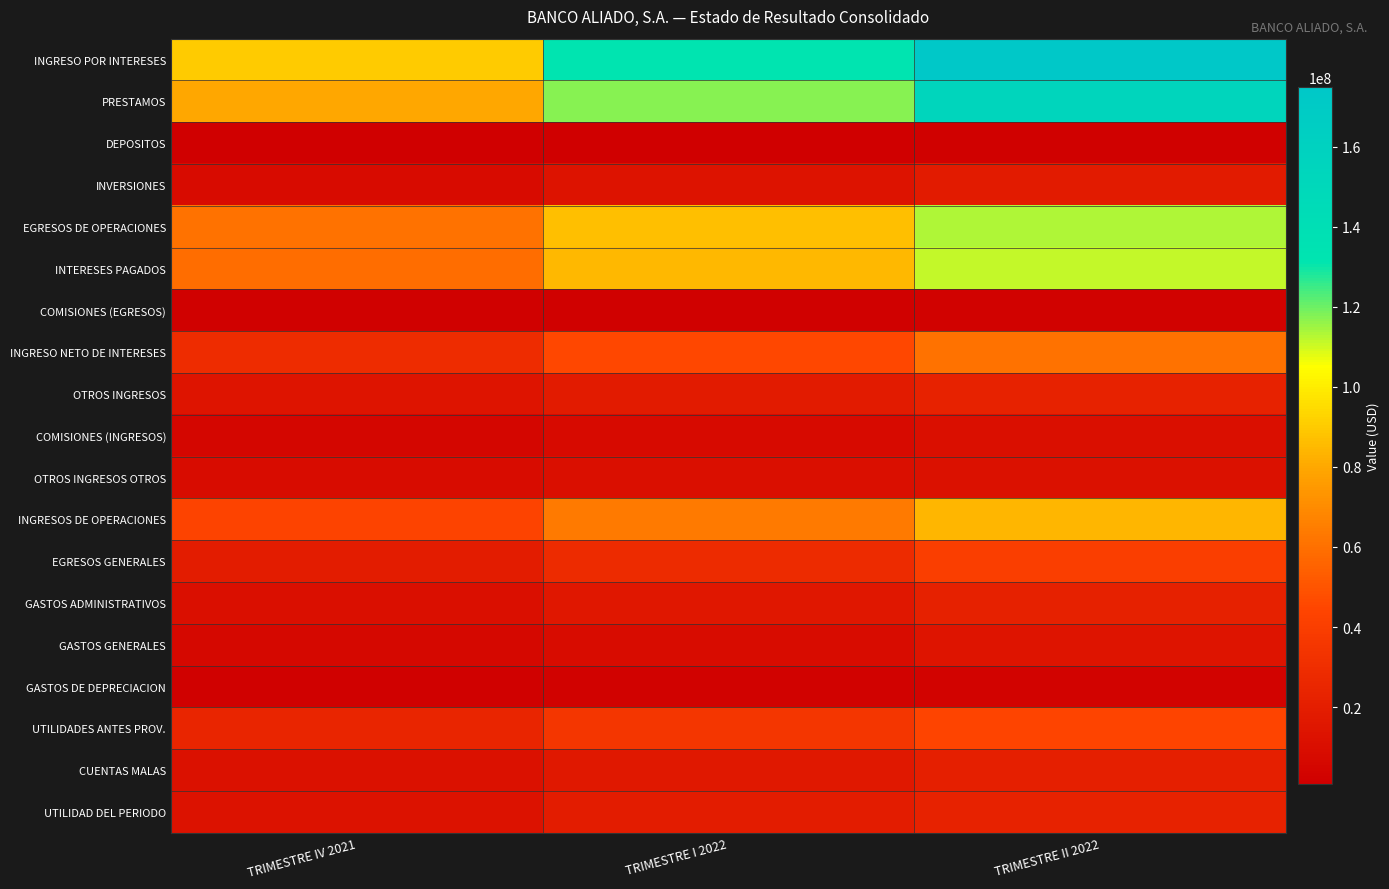

Between TRIMESTRE I 2022 and TRIMESTRE IV 2021, which is larger?

TRIMESTRE I 2022